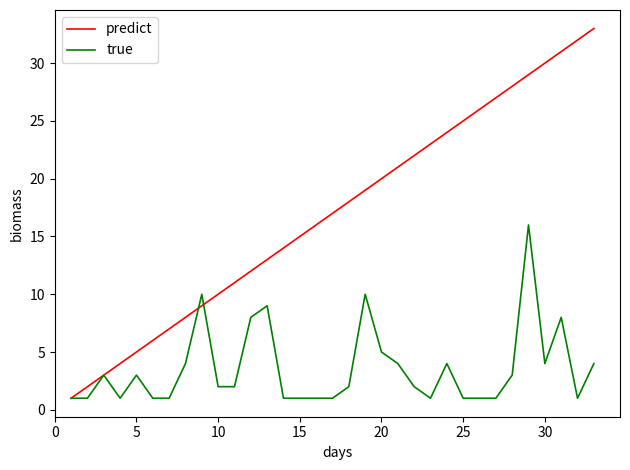

Does the chart have visible grid lines?

No